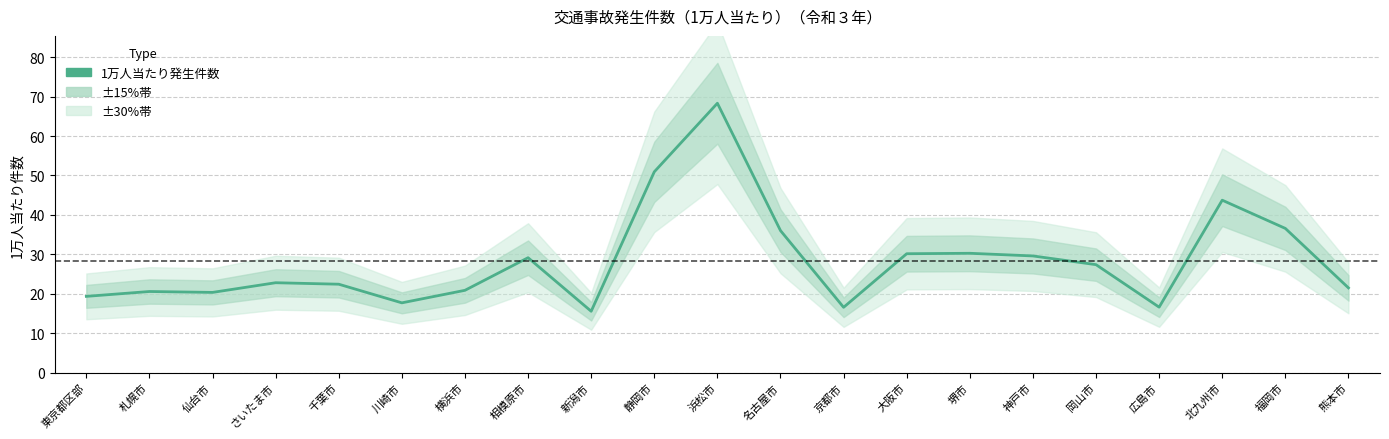

What is the change in value from 東京都区部 to 京都市?

-2.8